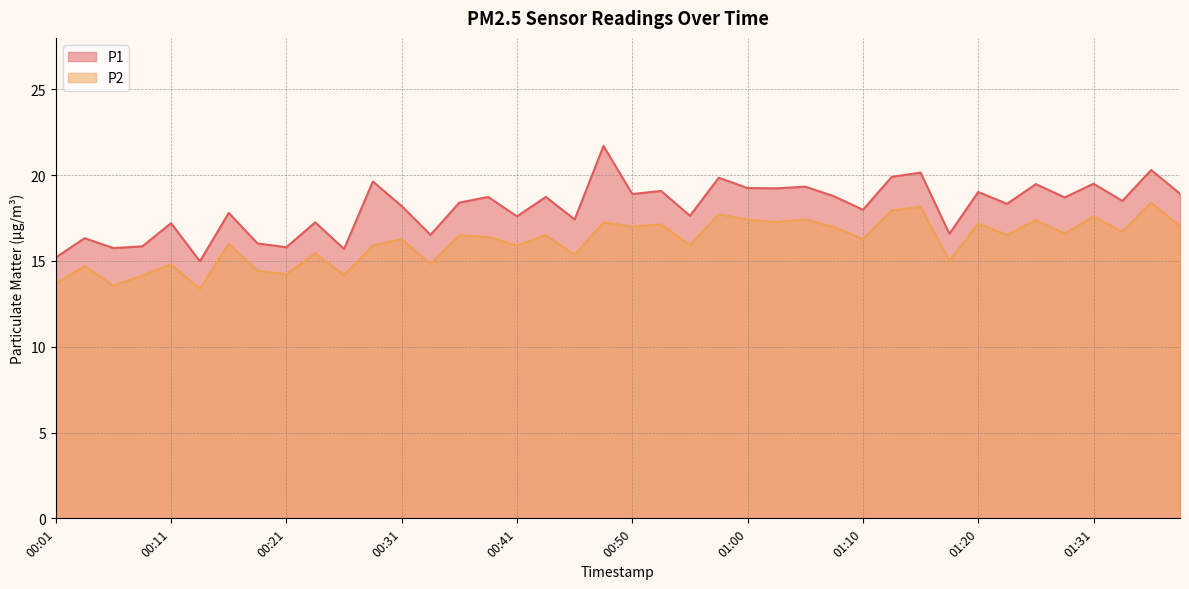

What is the label of the 5th point from the right?

01:28